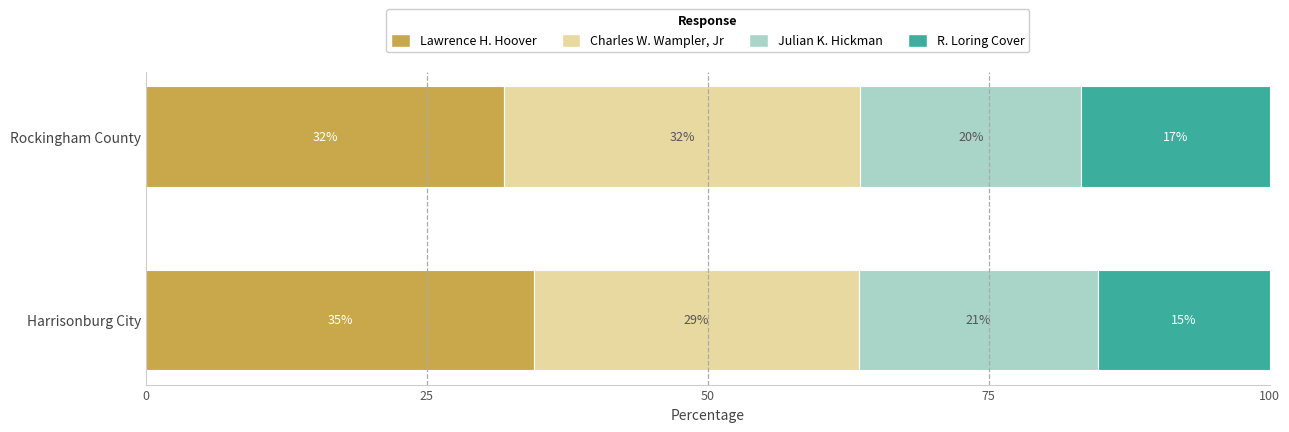

Rank the series by their maximum value, from highest to lowest.

Lawrence H. Hoover, Charles W. Wampler, Jr, Julian K. Hickman, R. Loring Cover